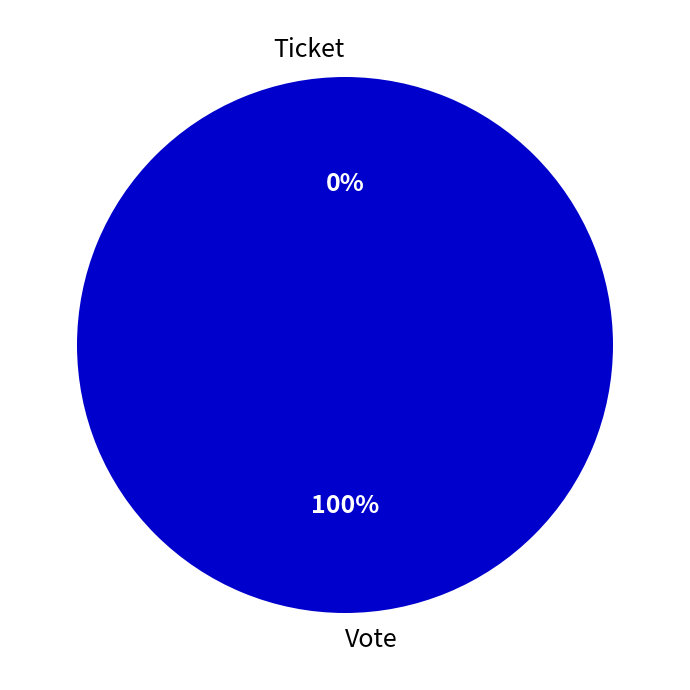

How many slices are in this pie chart?

2